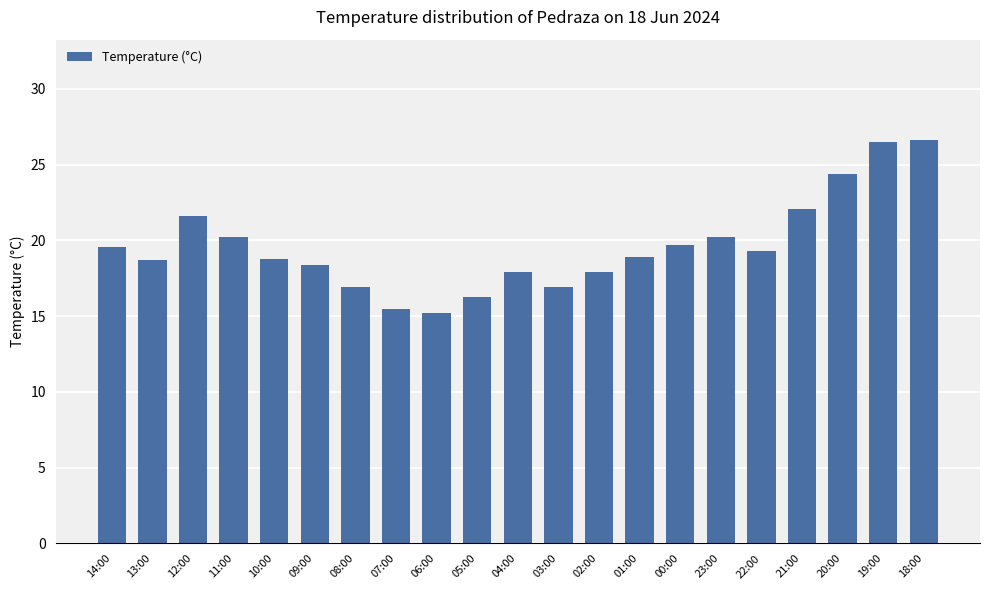

How many categories are shown in the chart?

21